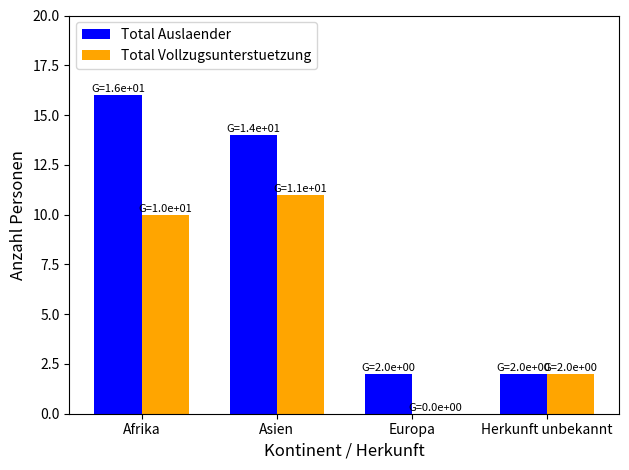

Reading left to right, what are all the values shown in this chart?

Total Auslaender: Afrika=16	Asien=14	Europa=2	Herkunft unbekannt=2
Total Vollzugsunterstuetzung: Afrika=10	Asien=11	Europa=0	Herkunft unbekannt=2